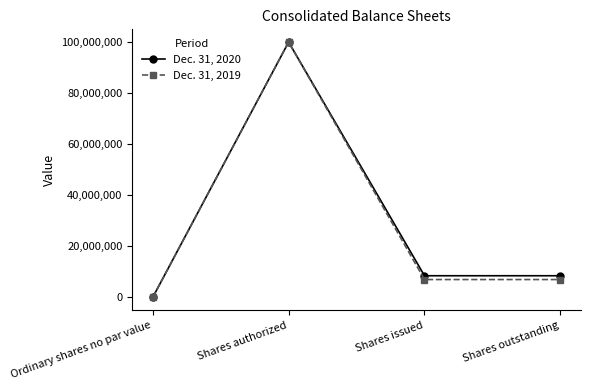

What is the sum of the Dec. 31, 2019 values at Shares outstanding and Shares authorized?

107000027